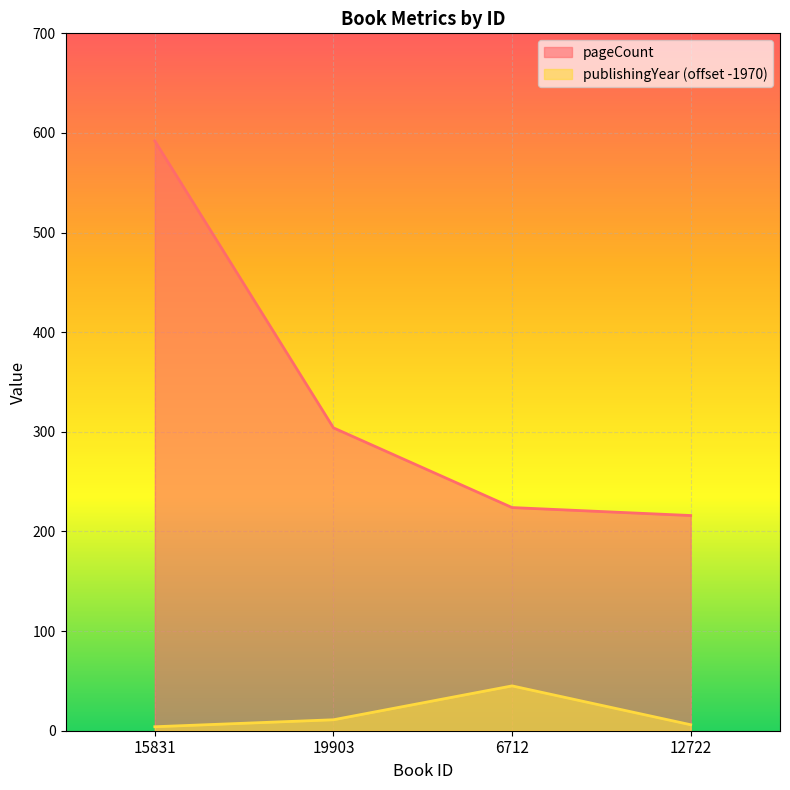

Rank the series by their maximum value, from highest to lowest.

pageCount, publishingYear (offset -1970)